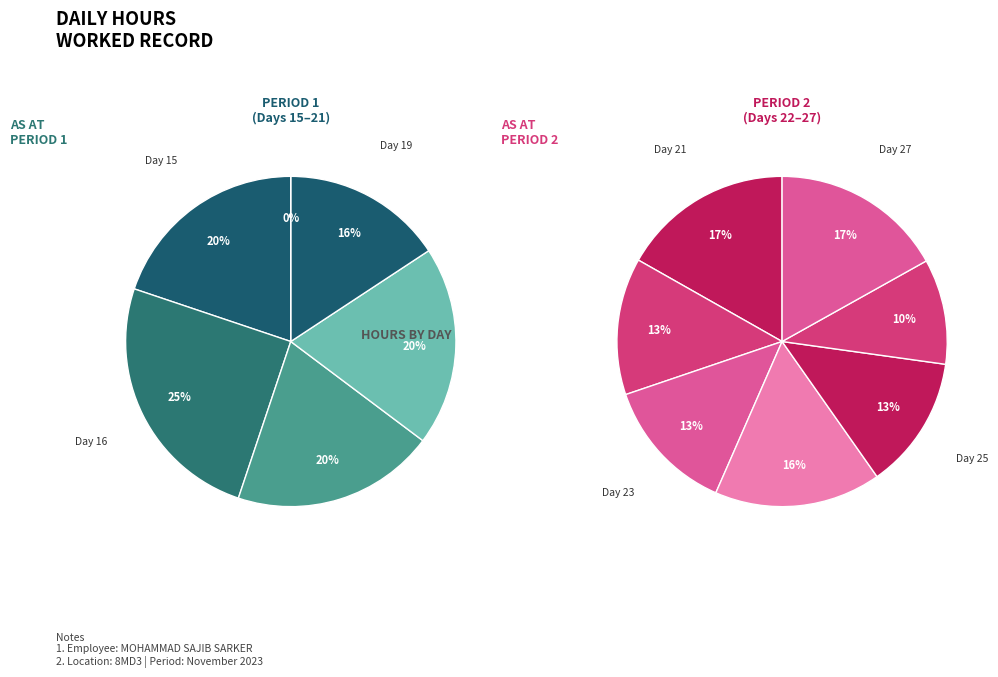

Between 20 and 25, which is larger?

25